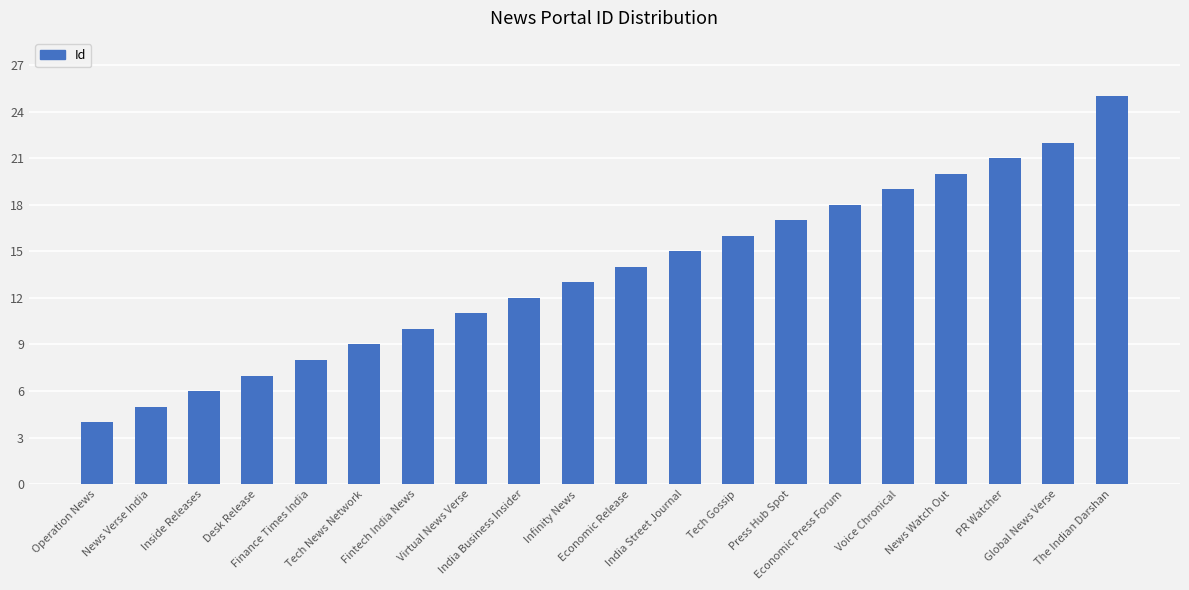

True or false: the data shows 7 at Desk Release.

True